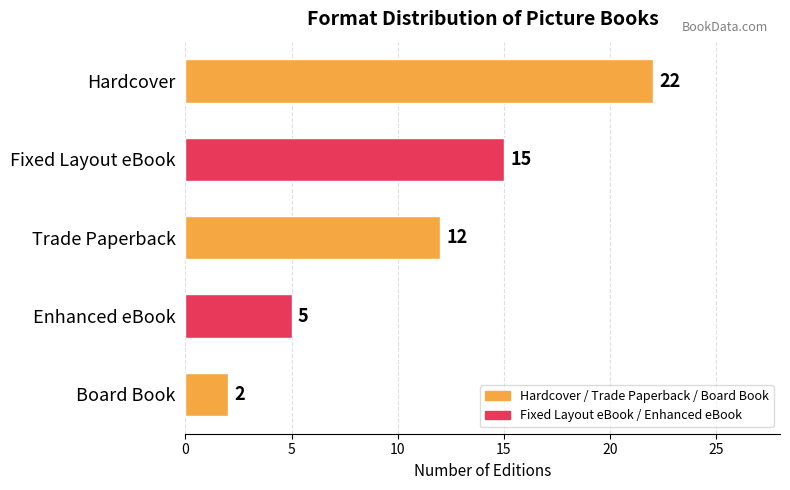

What is the sum of all values?

56